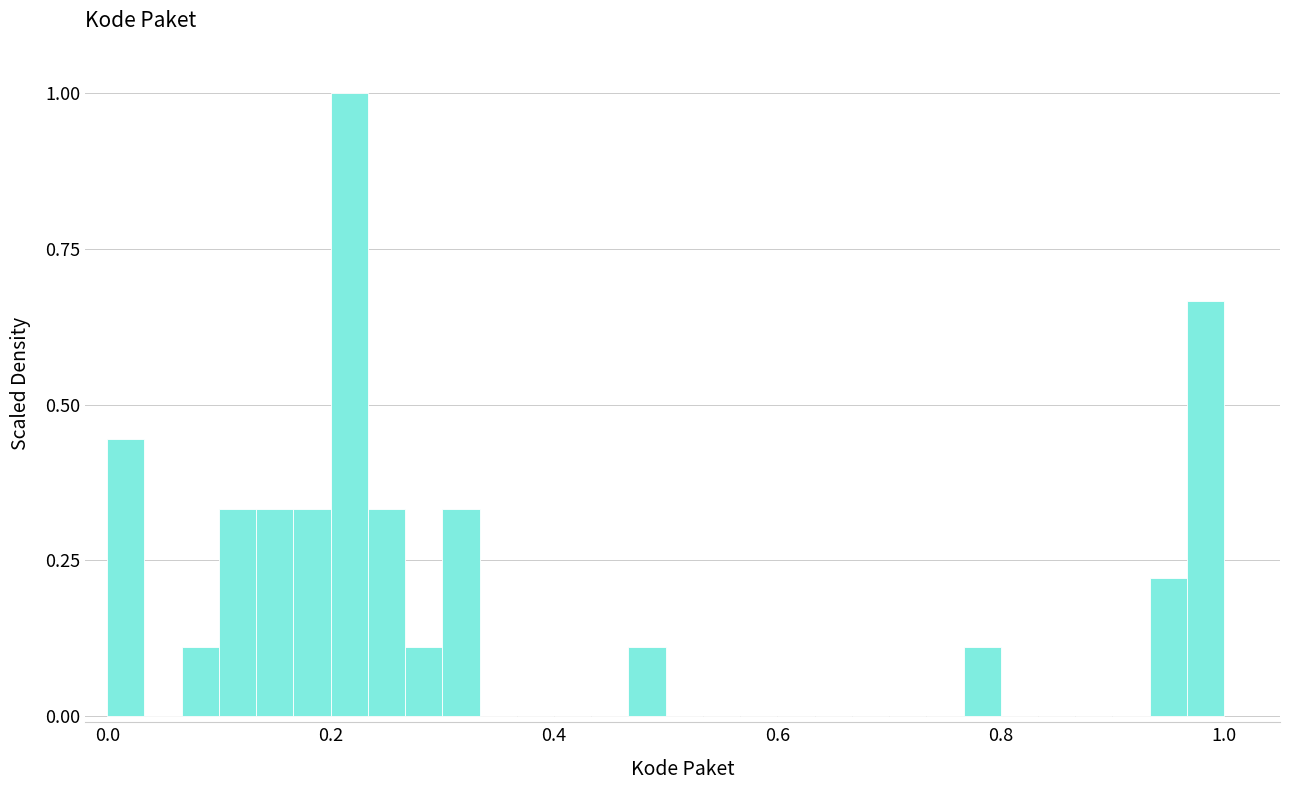

Read against the x-axis, roughly where is the centre of the tallest bar?

0.22